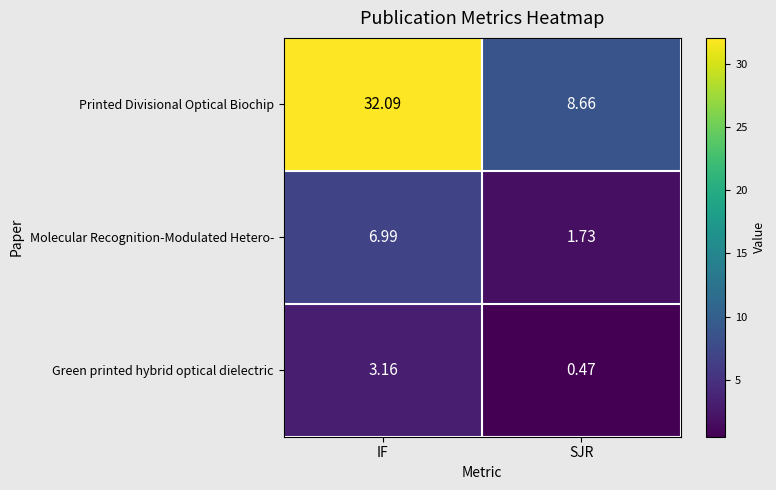

At which label is Molecular Recognition-Modulated Hetero- closest to 4?

SJR